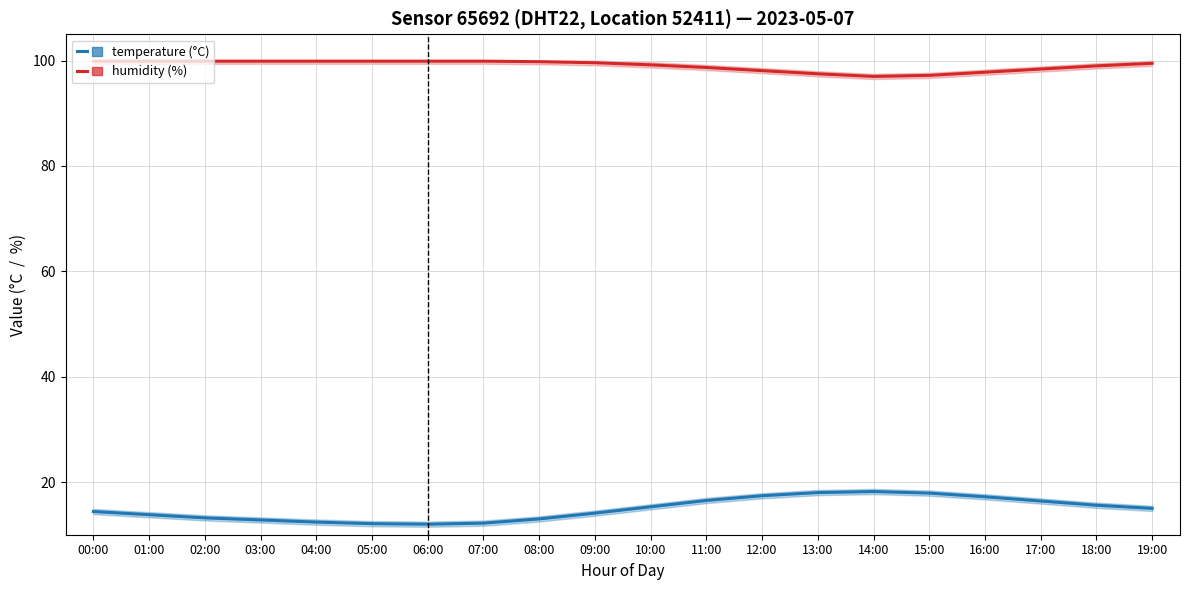

At which label does temperature first exceed 15?

10:00